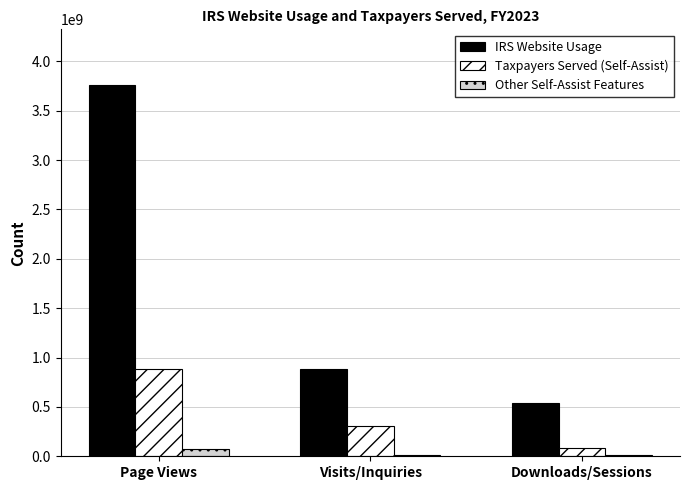

Which category has the highest value across all series?

Page Views